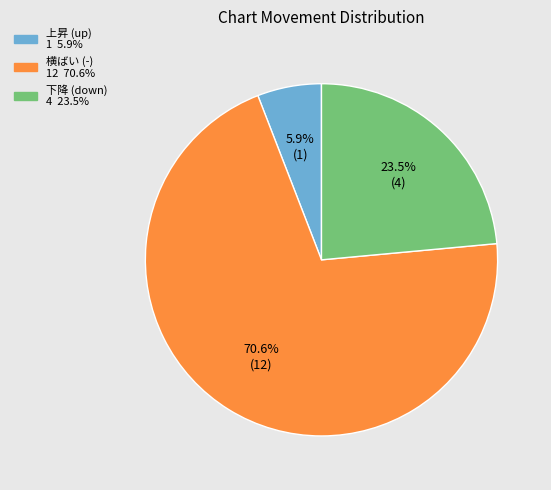

Does any single category account for the majority?

Yes